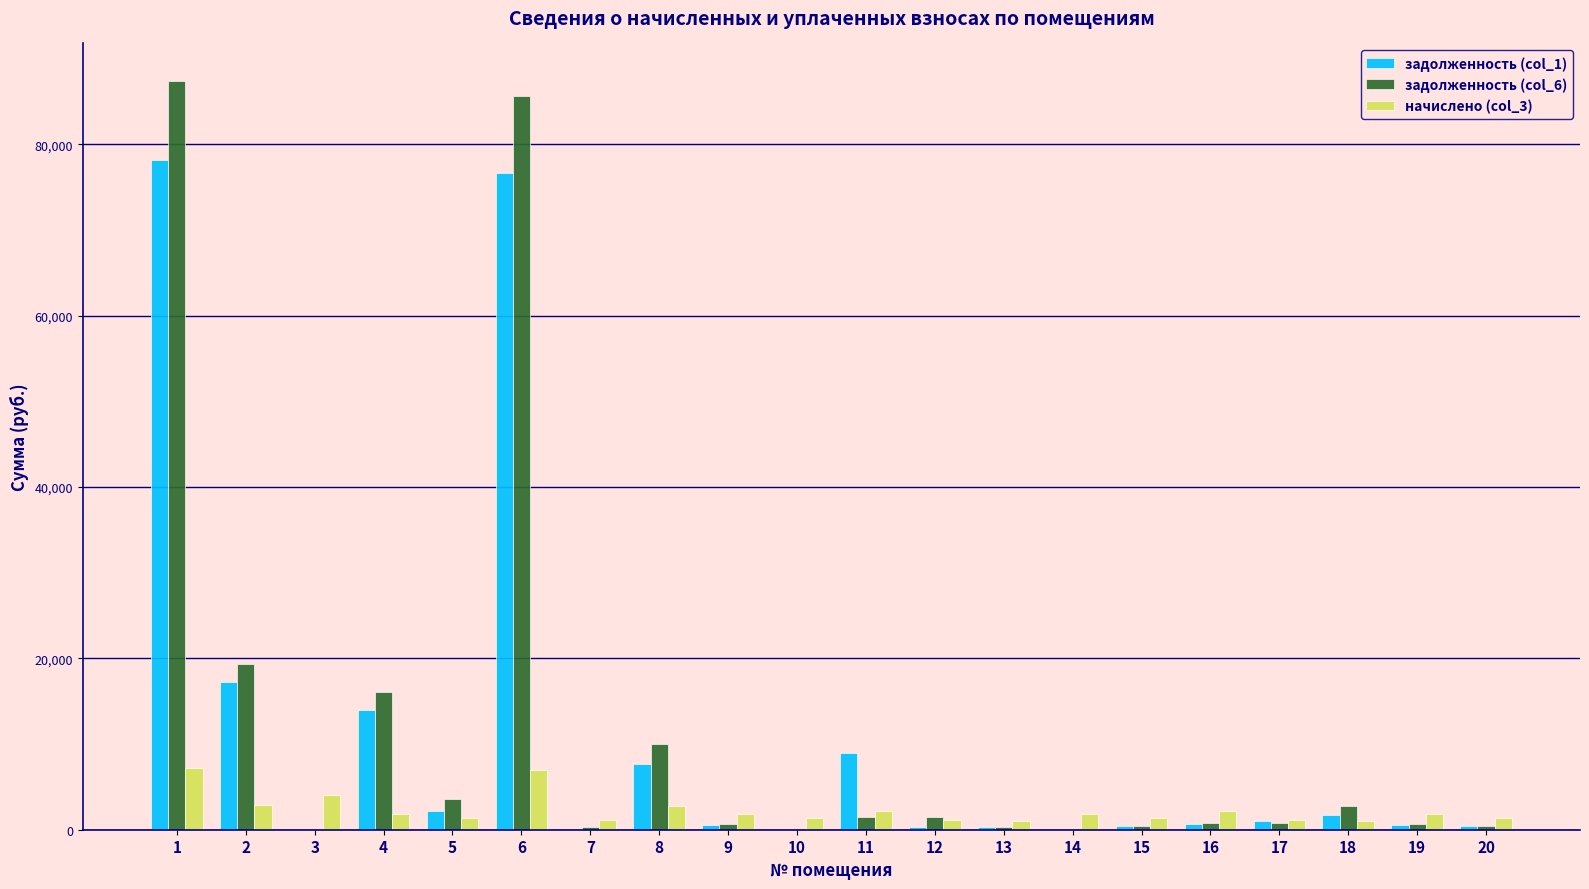

How many groups of bars are there?

20